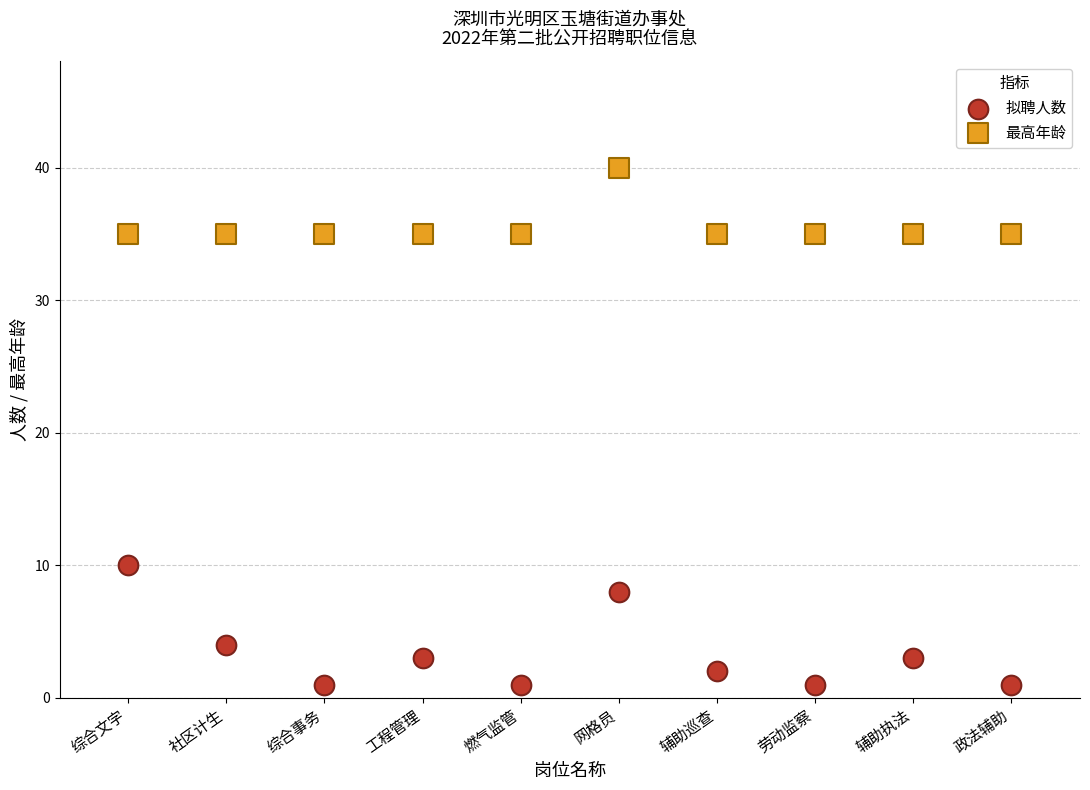

Which series contains the lowest Y value?

拟聘人数